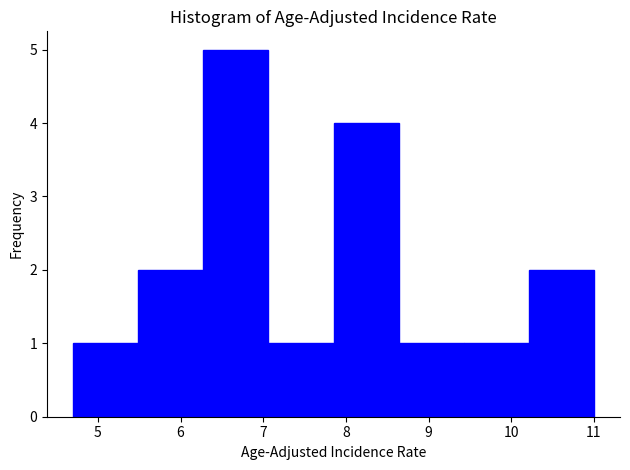

What is the height of the bar covering 4.7 to 5.5 on the x-axis? Neither the bar edges nor the heights are printed on the chart, so give them approximately, as read against the axes.

1